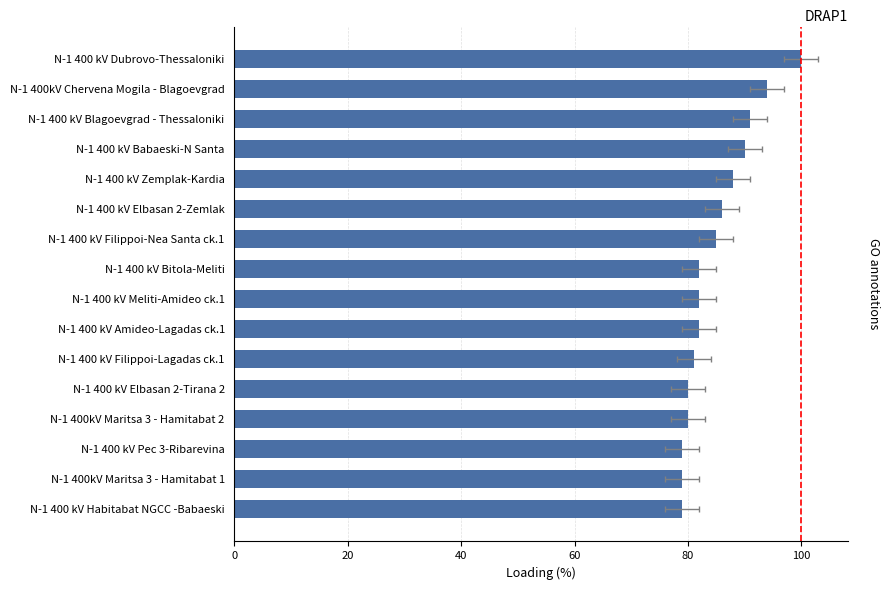

What is the difference between the values at N-1 400 kV Meliti-Amideo ck.1 and N-1 400kV Maritsa 3 - Hamitabat 2?

2